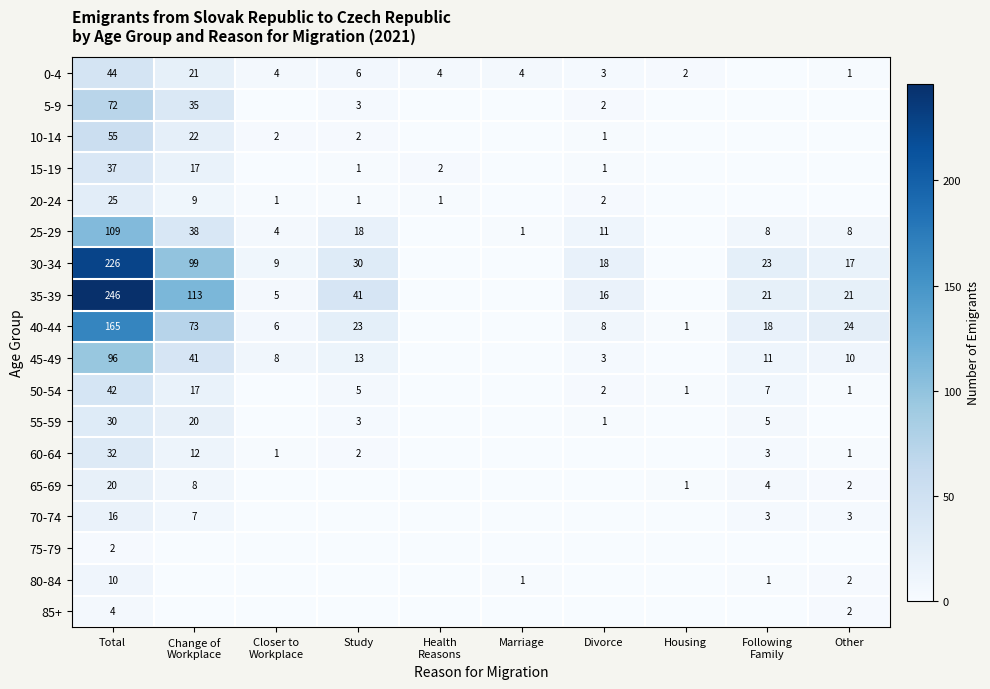

The value of 30-34 at Other is 25. True or false?

False